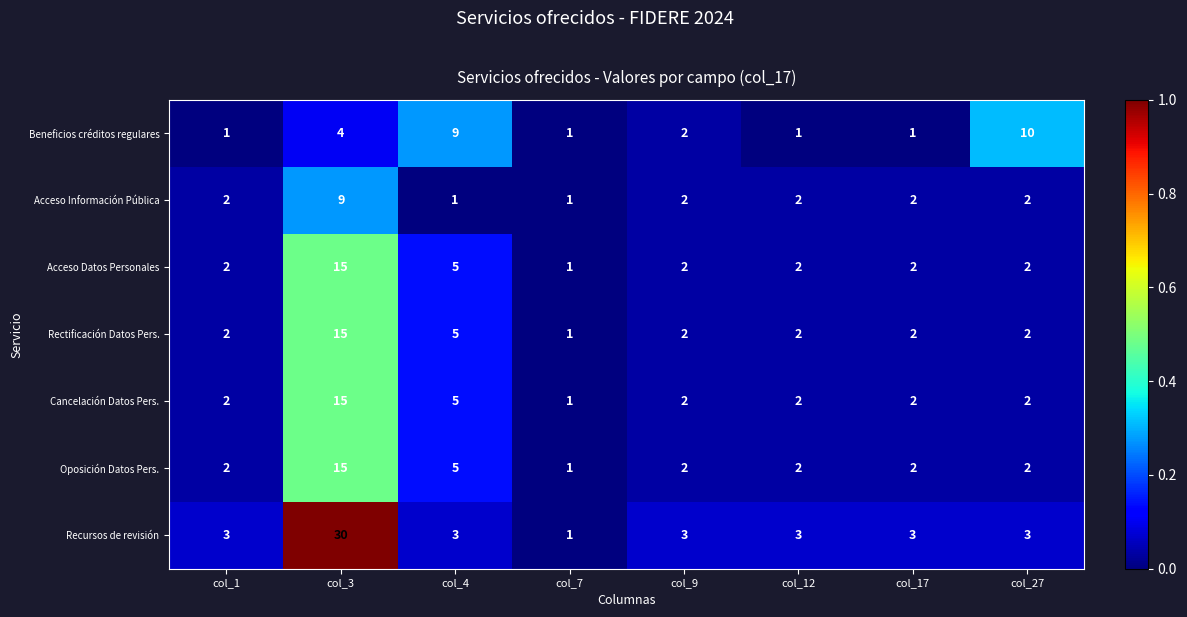

The Beneficios créditos regulares series shows 0 at col_7. True or false?

False